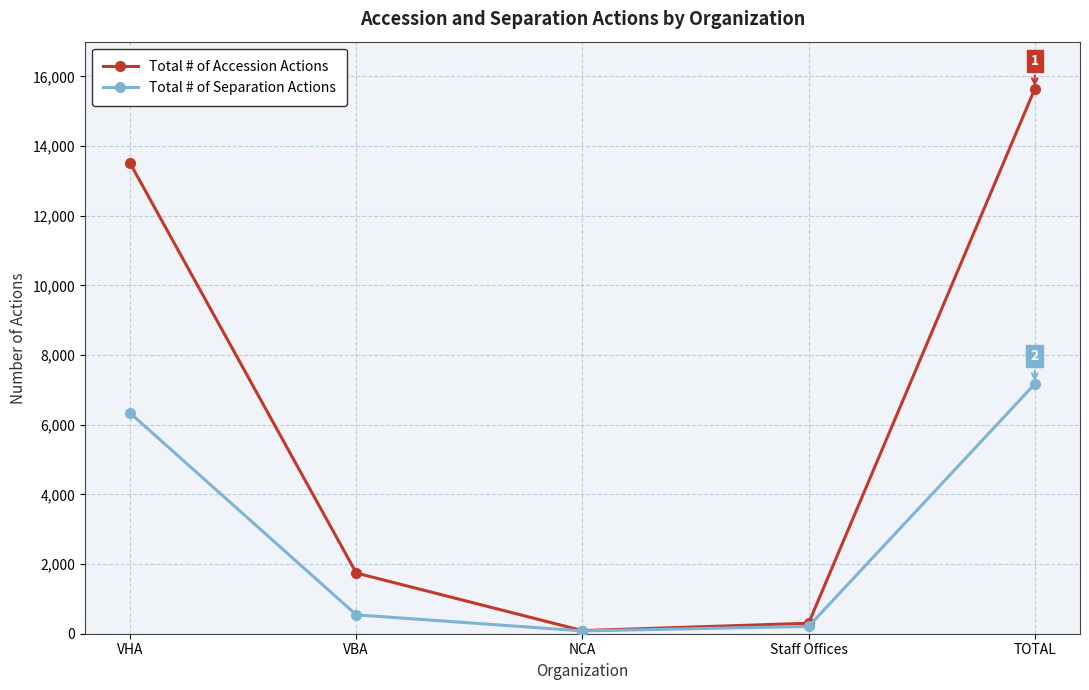

What are all the series names shown in the legend?

Total # of Accession Actions, Total # of Separation Actions